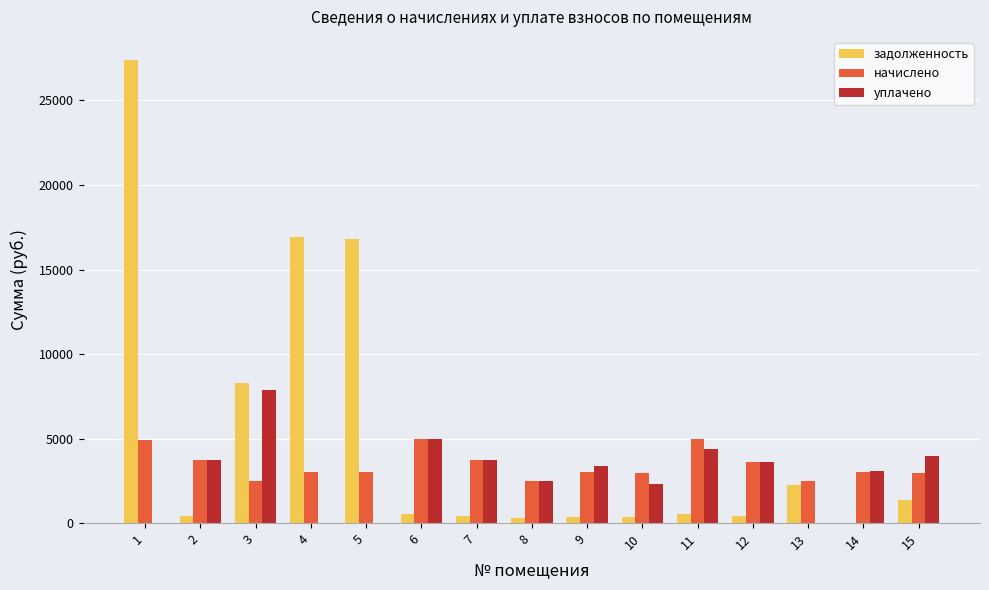

What is the maximum value for задолженность?

27393.1